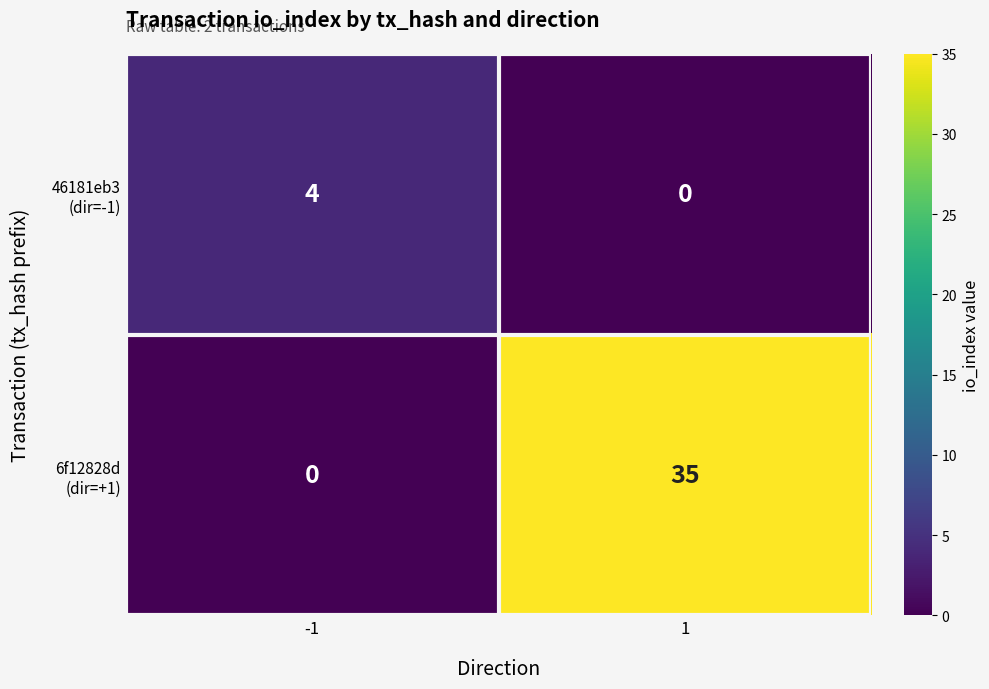

What is the spread (max minus min) of values at 1?

35